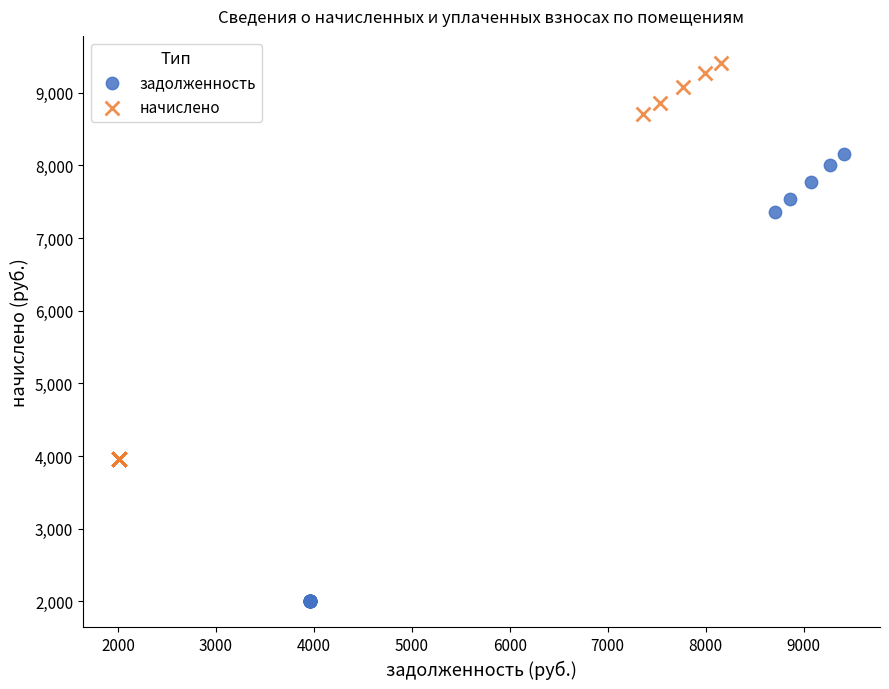

Which series has the widest spread of Y values?

задолженность